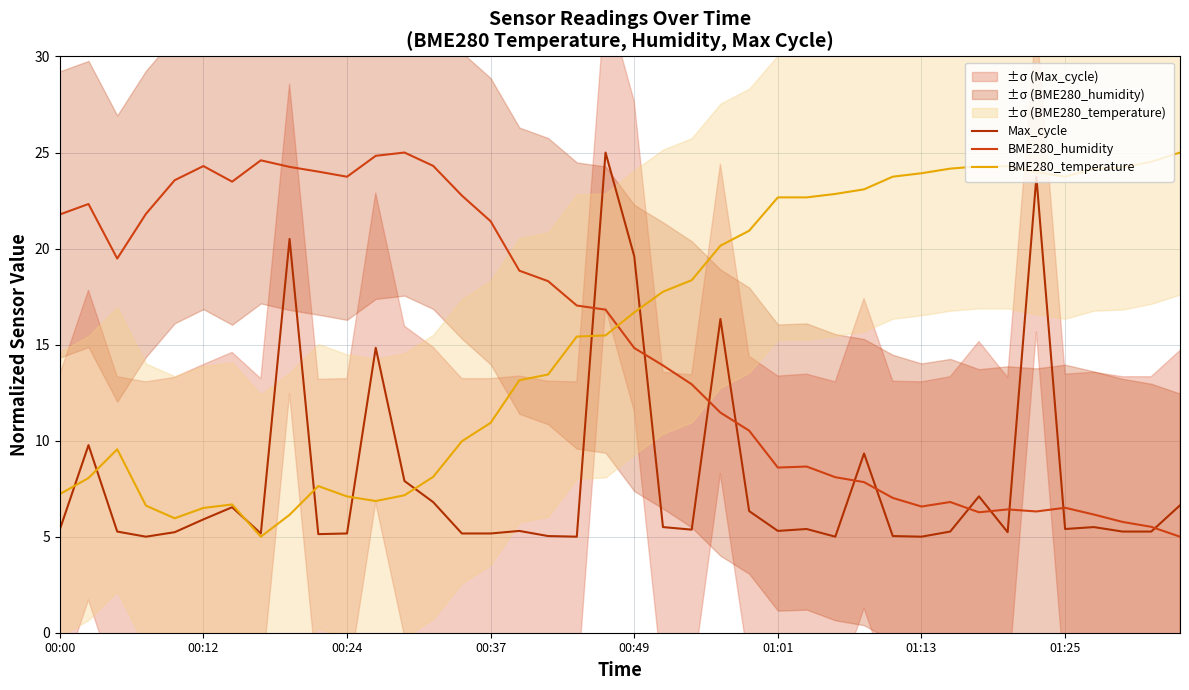

How many categories are shown in the chart?

40